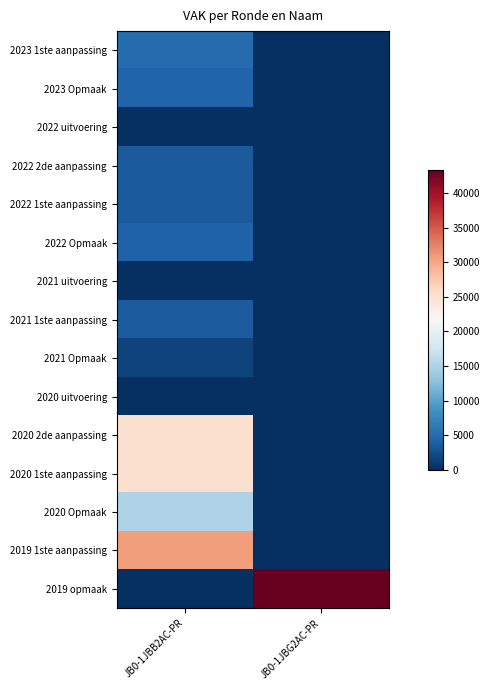

At which category is the sum across all series the highest?

JB0-1JBB2AC-PR